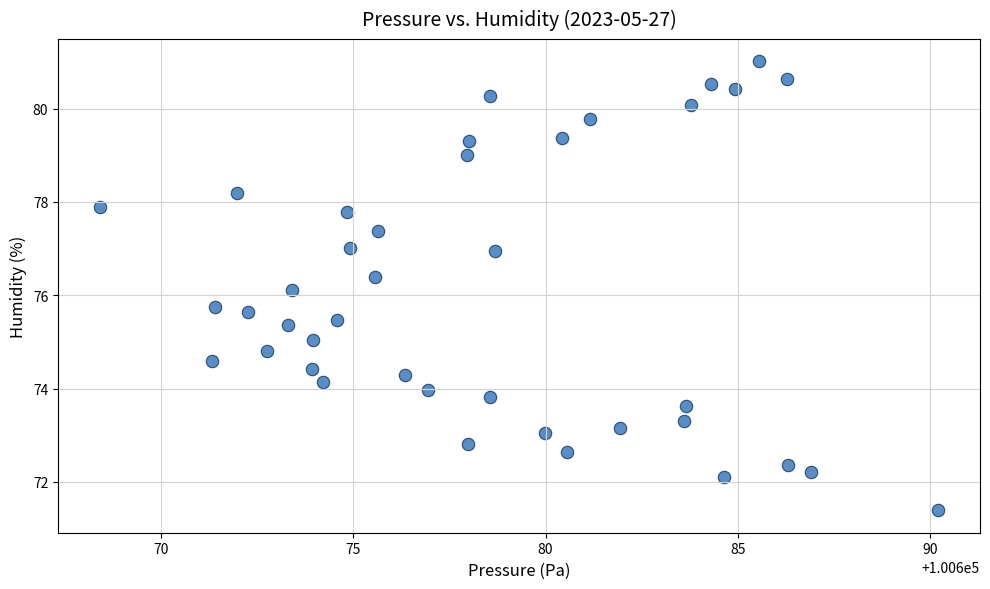

What Y value in the scatter plot is closest to 76?

76.1